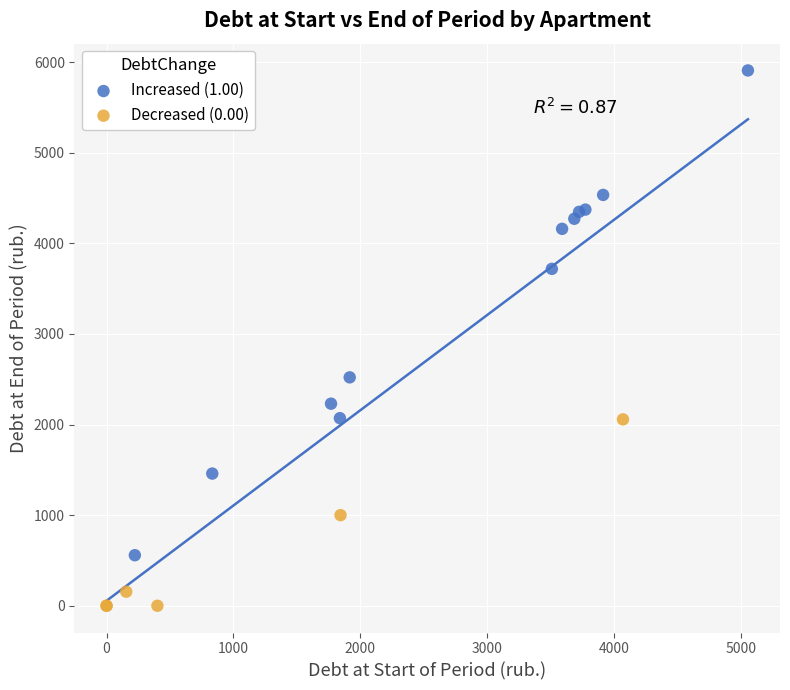

Which series has the widest spread of Y values?

Increased (1.00)